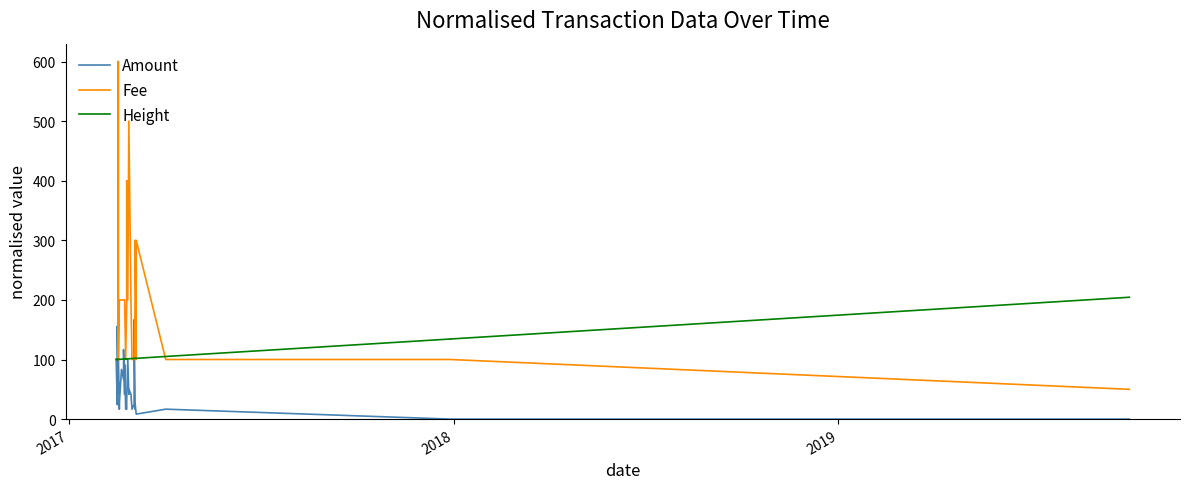

Does the chart display data point markers on the line(s)?

No